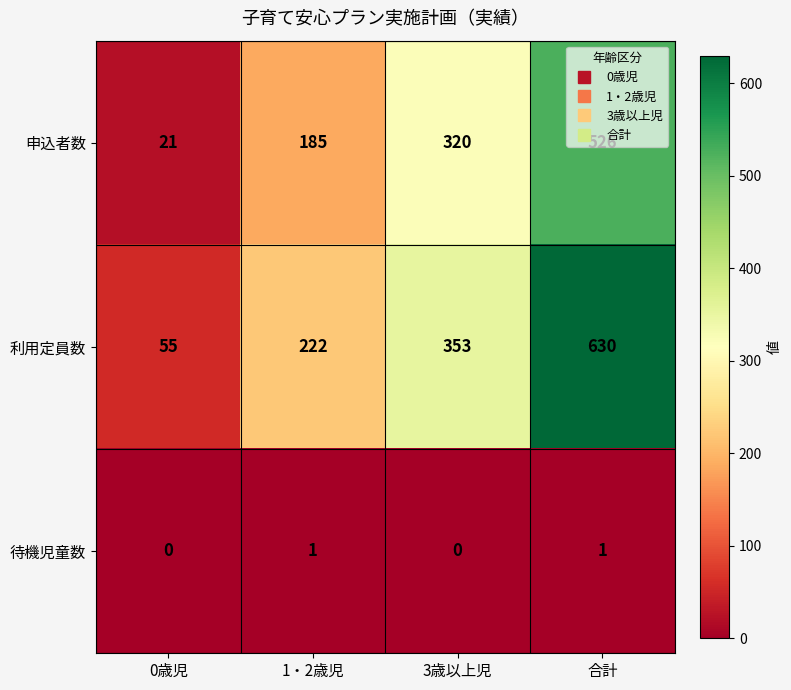

What is the spread (max minus min) of values at 3歳以上児?

353